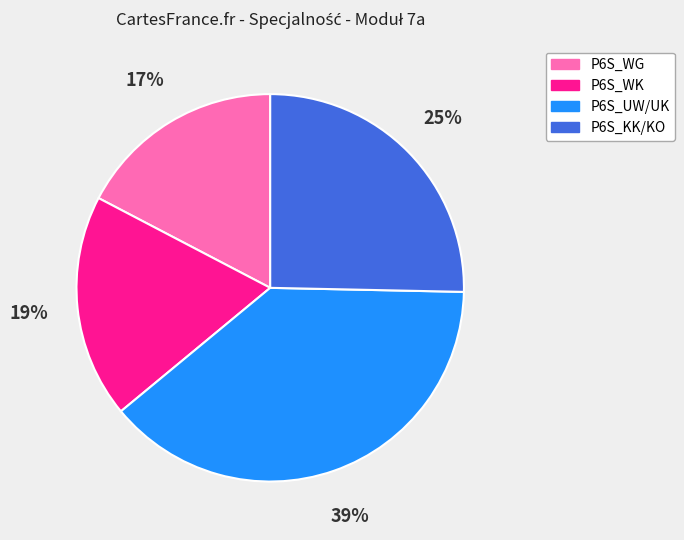

To the nearest percent, what is the average slice percentage?

25%